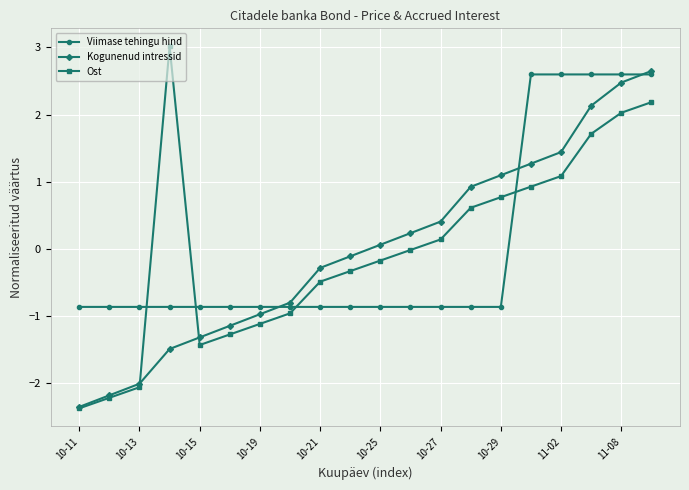

What is the maximum value shown in the chart?

3.0